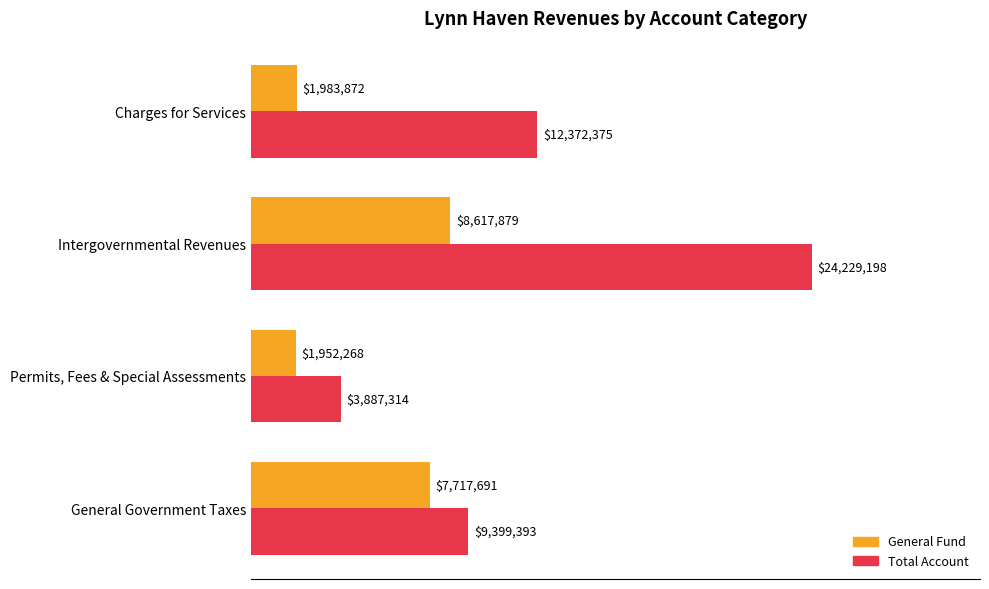

The Total Account series shows 24229198 at Intergovernmental Revenues. True or false?

True